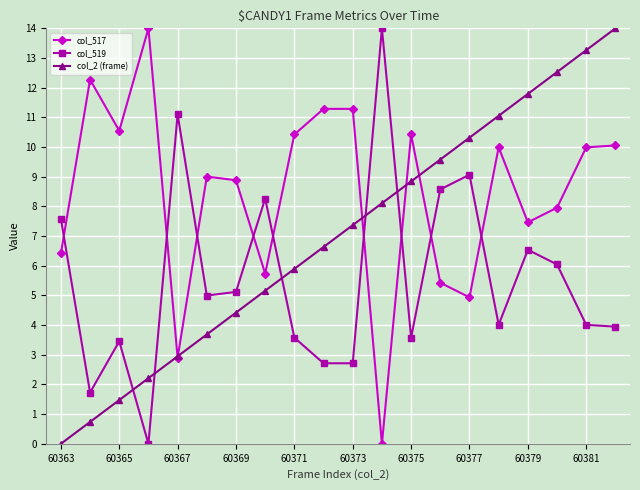

What is the difference between the maximum and minimum values in the col_519 series?

14.0